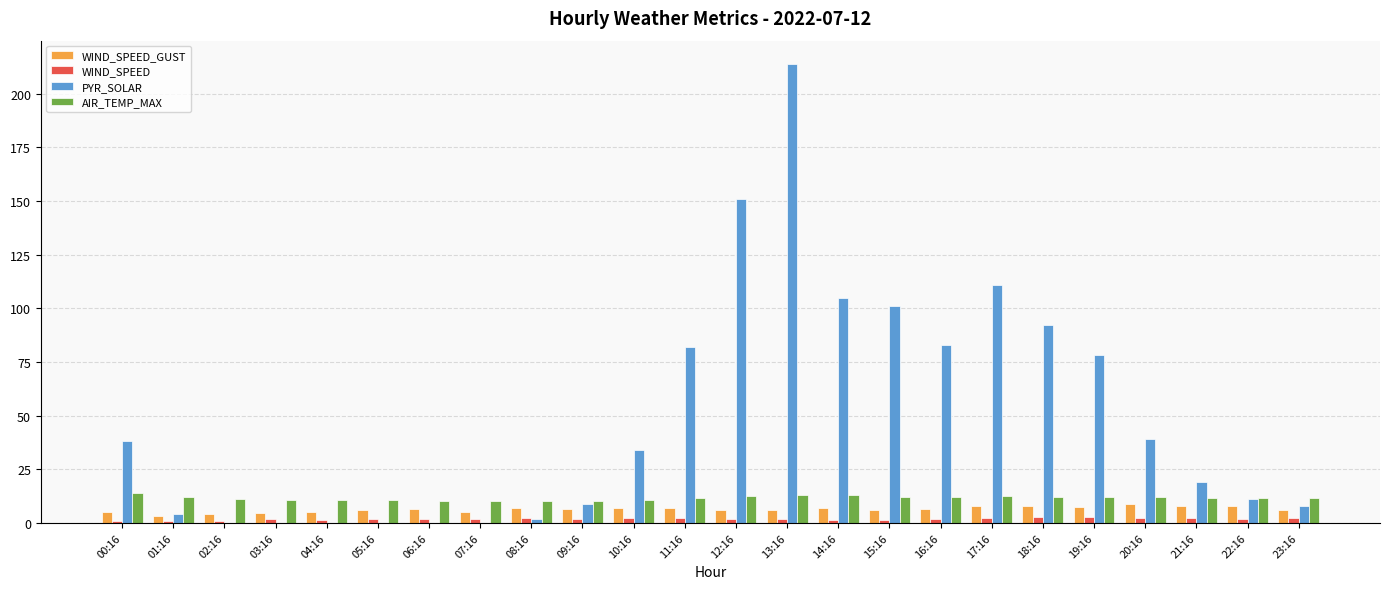

What is the sum of all AIR_TEMP_MAX values?

278.6